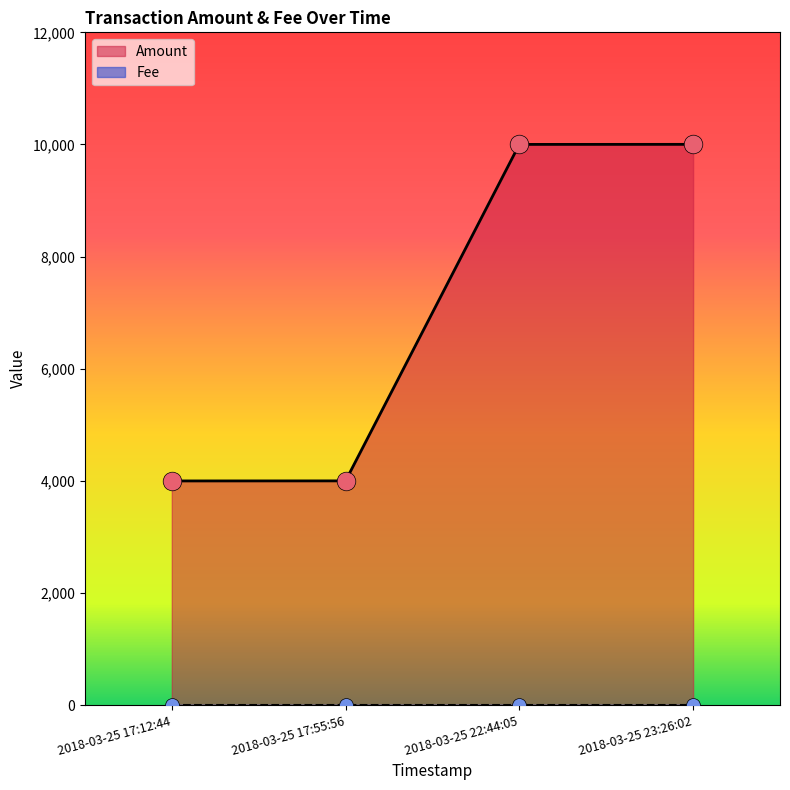

What is the ratio of the value at 2018-03-25 22:44:05 to the value at 2018-03-25 17:55:56?

2.5